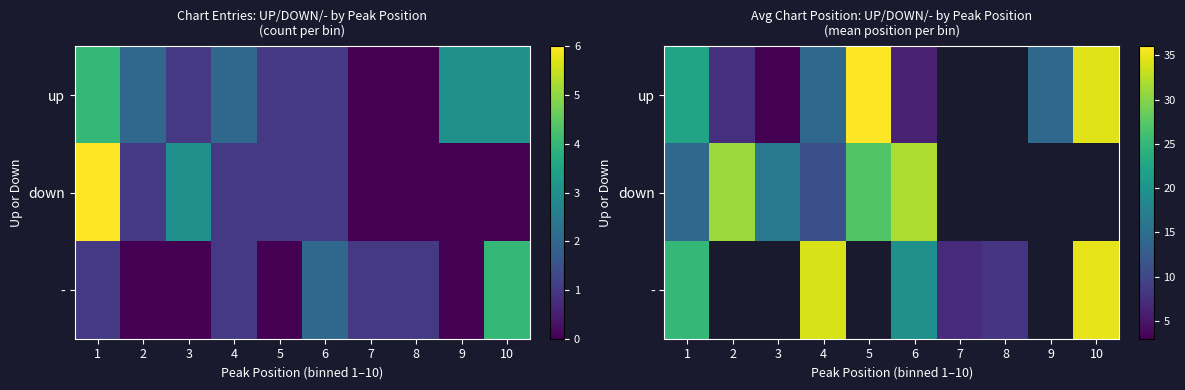

How many values in up are above zero?

8